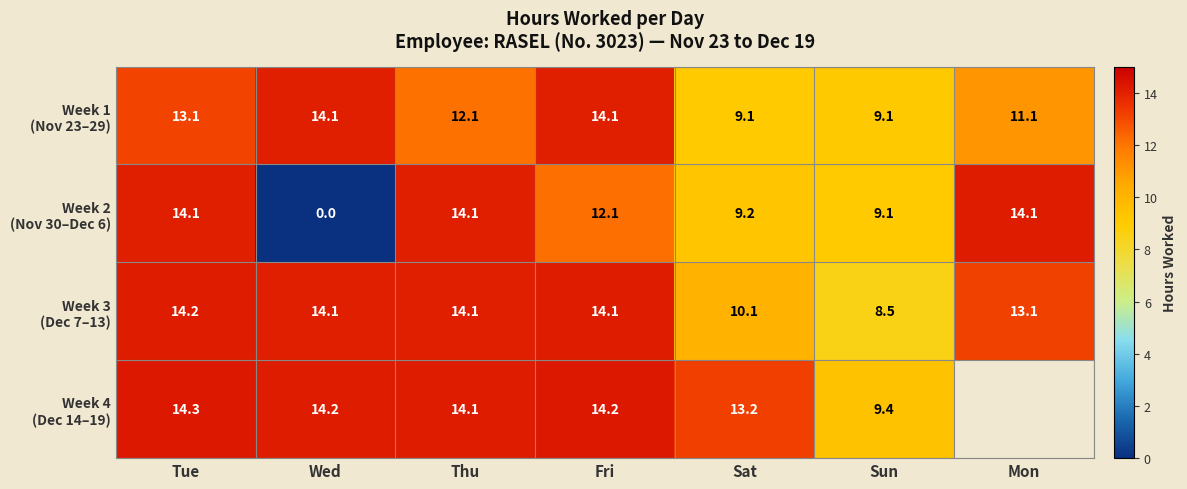

True or false: Week 4 (Dec 14–19) has a value of 14.2 at Wed.

True